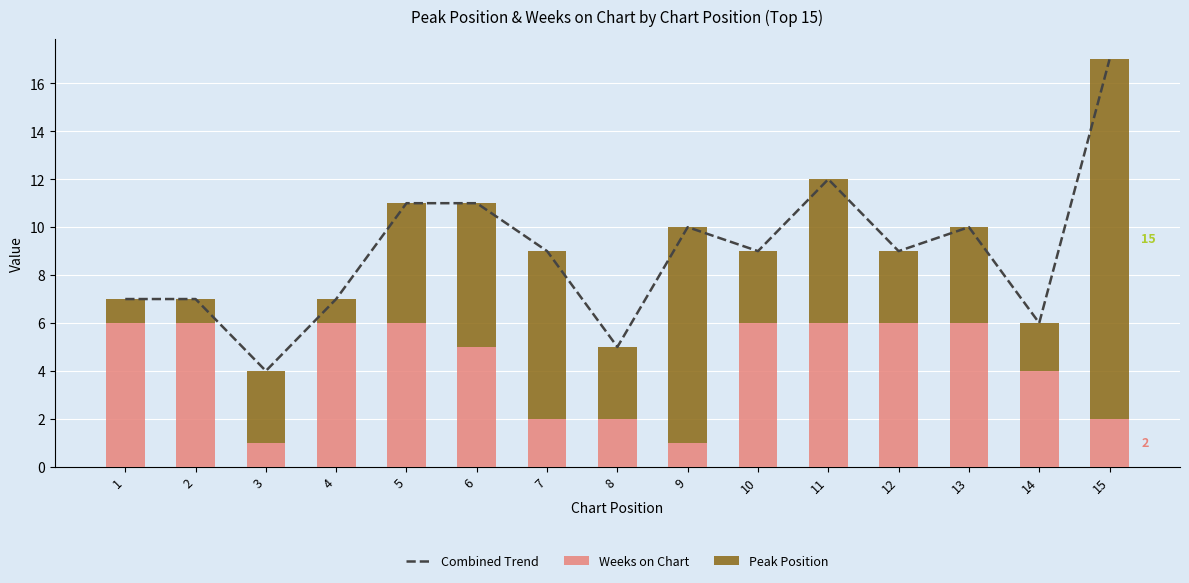

List the labels in order of Combined Trend value, largest first.

15, 11, 5, 6, 9, 13, 7, 10, 12, 1, 2, 4, 14, 8, 3